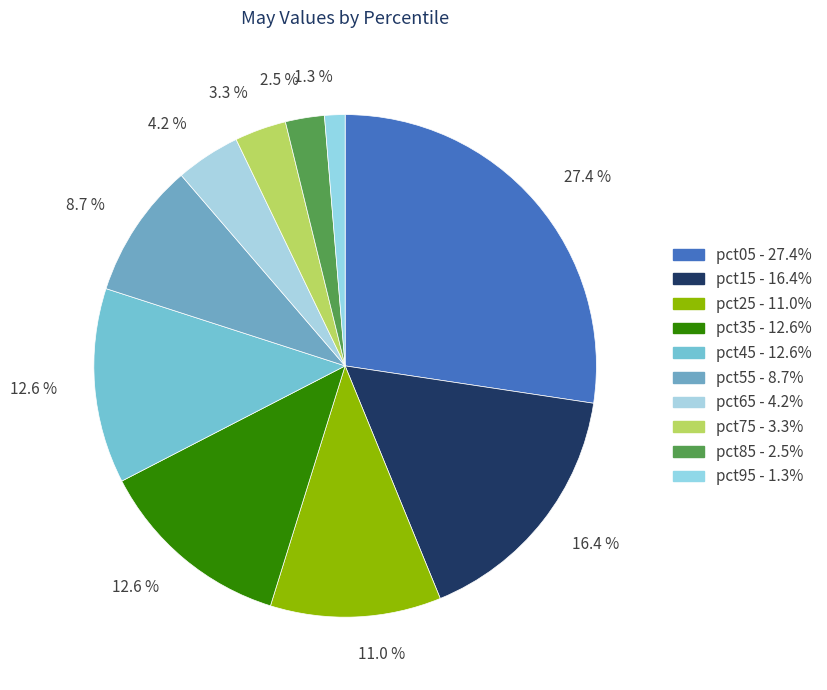

To the nearest percent, what percentage of the pie is pct05?

27%